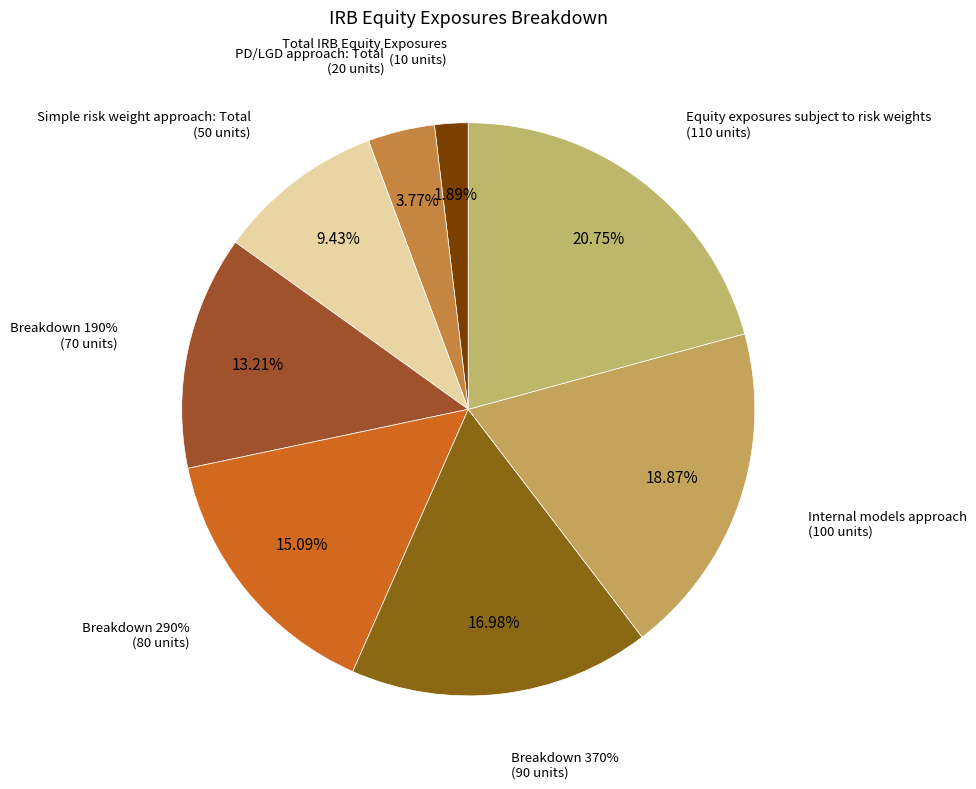

Does Breakdown 190% account for over 50% of the chart?

No